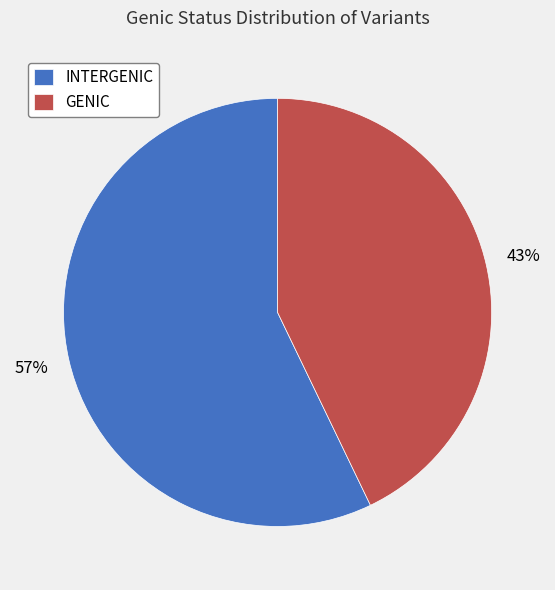

Combined, do GENIC and INTERGENIC account for over 50%?

Yes